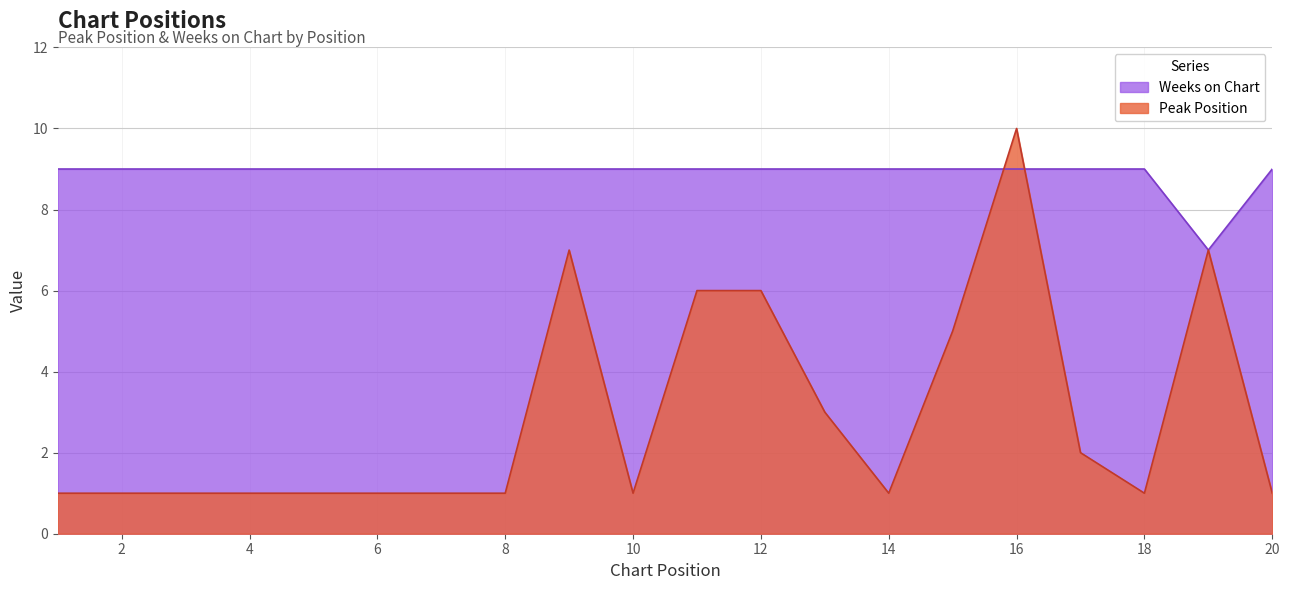

What is the sum of the Peak Position values at 3 and 6?

2